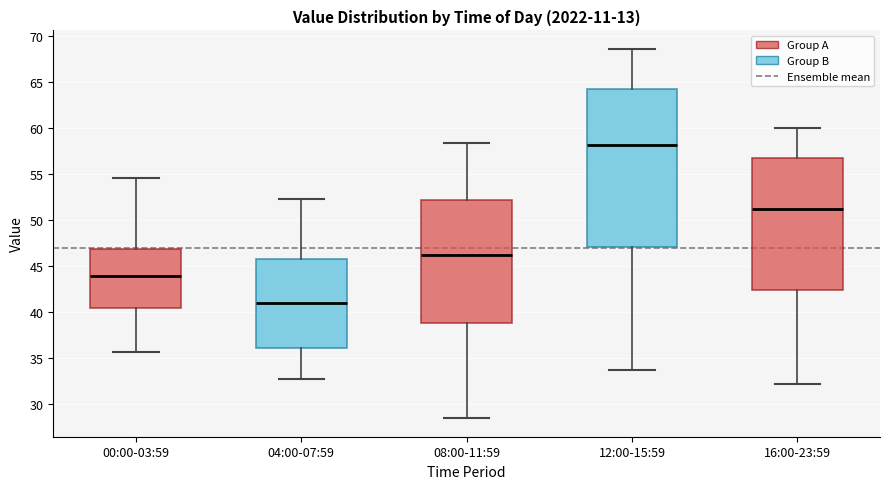

Reading left to right, read every box against the y-axis: the position of its median line, the range the box covers, and the ends of its whiskers. The values are not printed on the chart, so give them approximately, as read against the axis.

00:00-03:59: median 44.0, box 40.5 to 47.0, whiskers 35.5 to 54.5
04:00-07:59: median 41.0, box 36.0 to 46.0, whiskers 33.0 to 52.5
08:00-11:59: median 46.5, box 39.0 to 52.0, whiskers 28.5 to 58.5
12:00-15:59: median 58.0, box 47.0 to 64.5, whiskers 33.5 to 68.5
16:00-23:59: median 51.5, box 42.5 to 57.0, whiskers 32.0 to 60.0